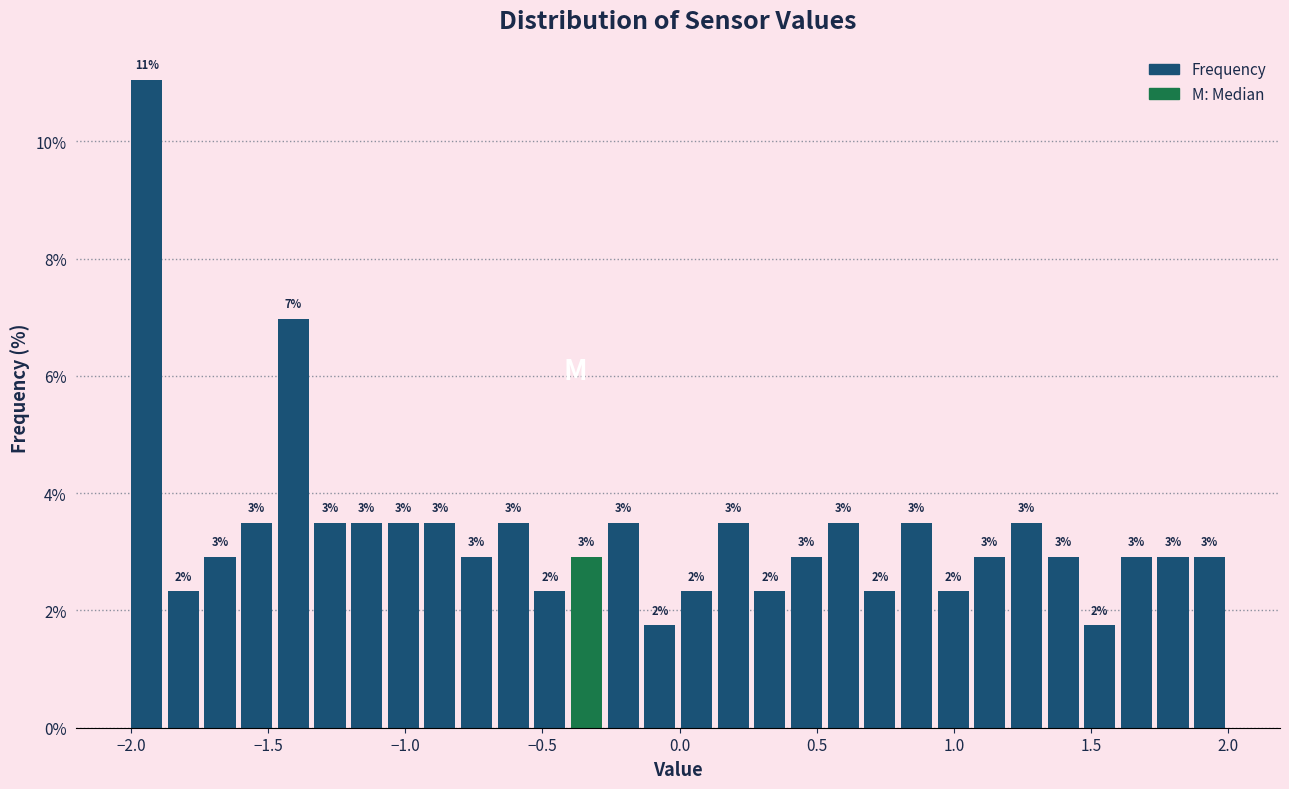

Read against the x-axis, roughly where is the centre of the tallest bar?

-1.95